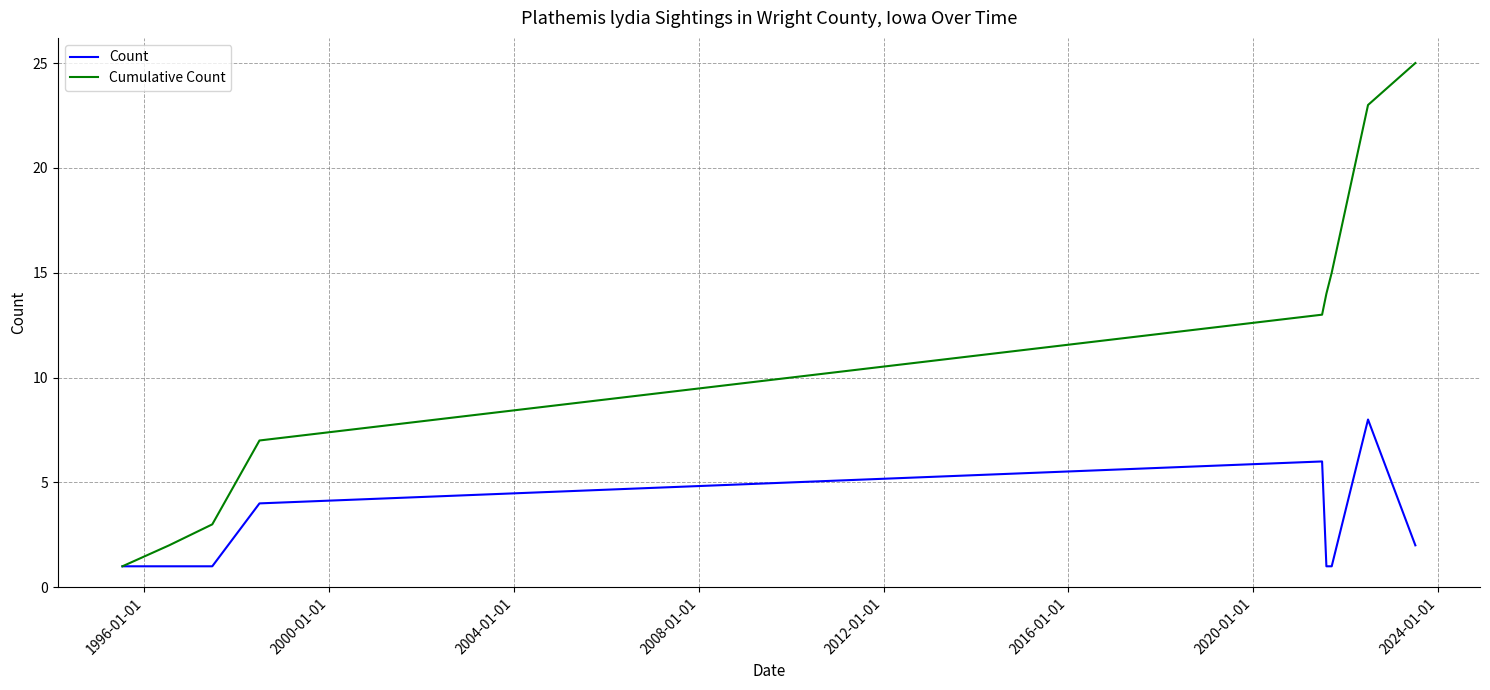

Rank the series by their maximum value, from highest to lowest.

Cumulative Count, Count